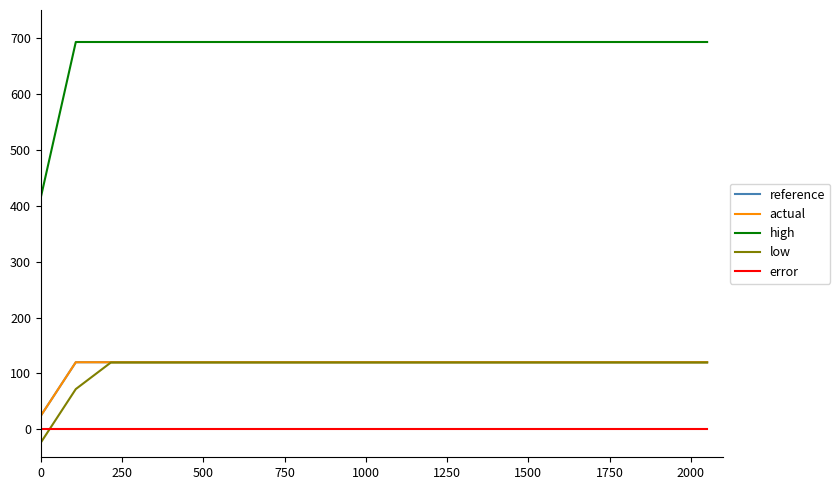

True or false: low has more than 1 interior local peaks.

False